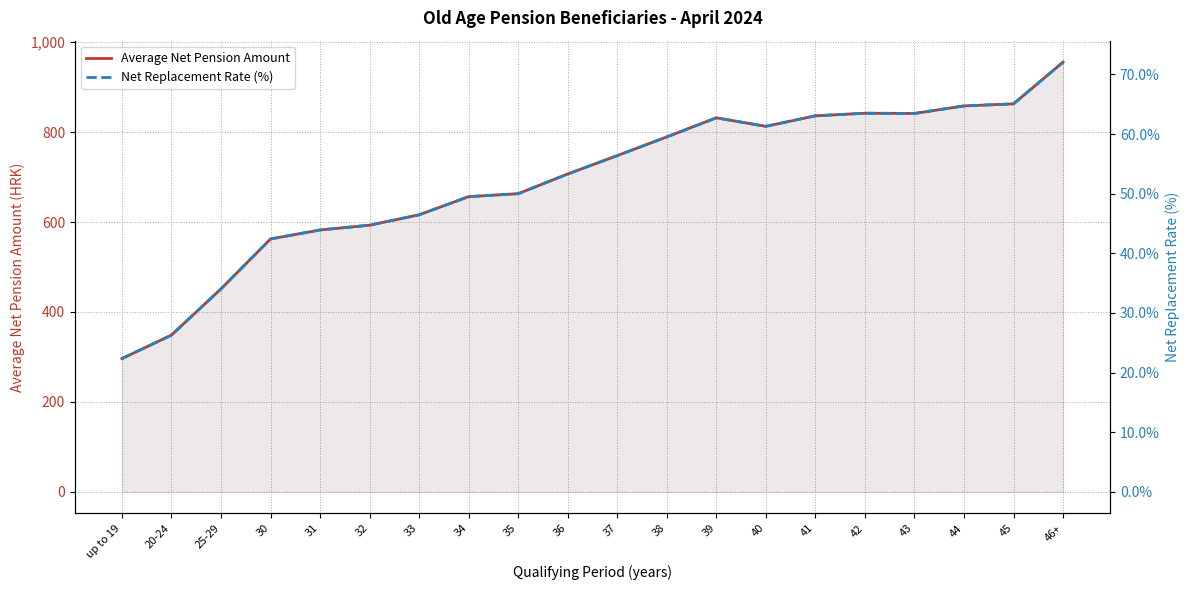

What are all the series names shown in the legend?

Average Net Pension Amount, Net Replacement Rate (%)